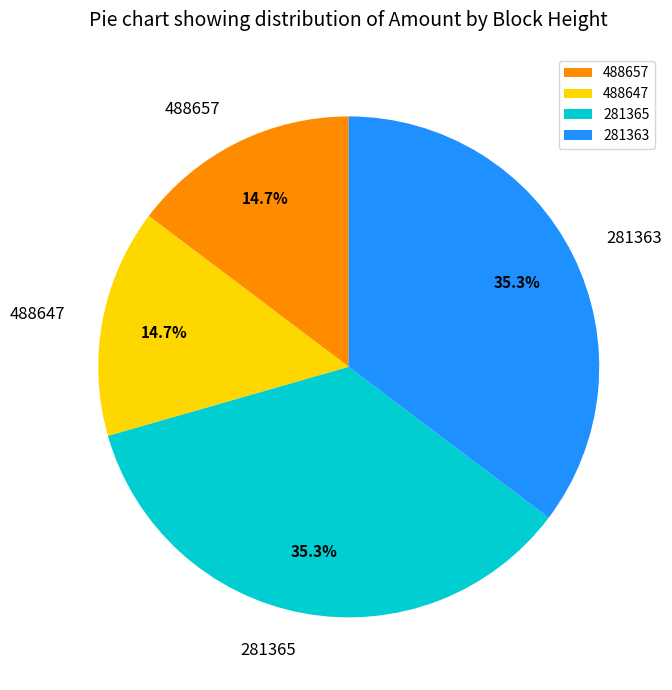

To the nearest percent, what is the difference between the largest and smallest slice percentages?

21%